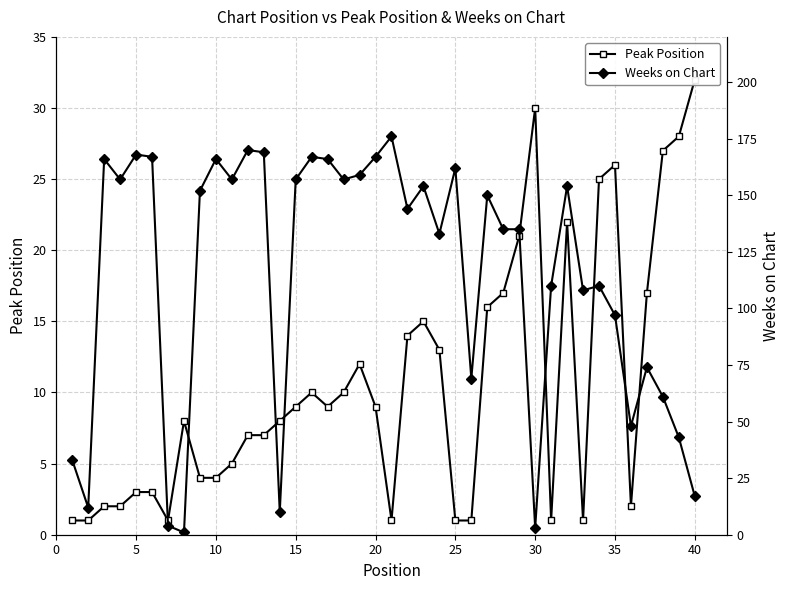

How many data points in Peak Position are less than 9?

20